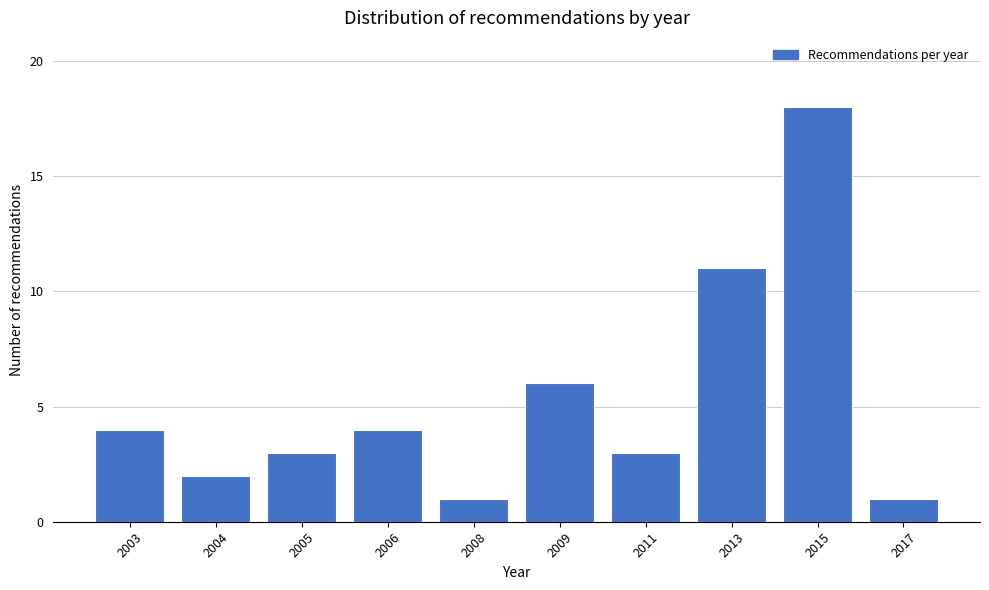

Reading right to left, what are all the values shown in this chart?

2017=1	2015=18	2013=11	2011=3	2009=6	2008=1	2006=4	2005=3	2004=2	2003=4